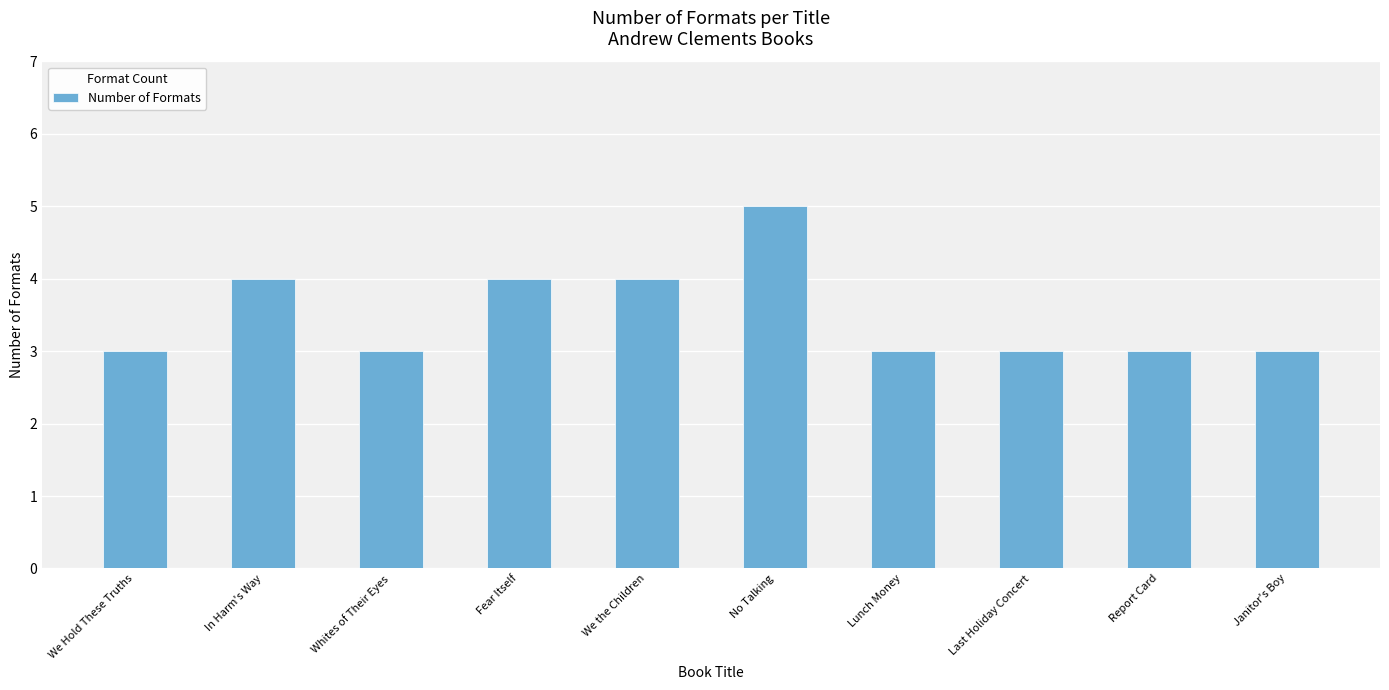

What is the value of the 8th bar from the left?

3